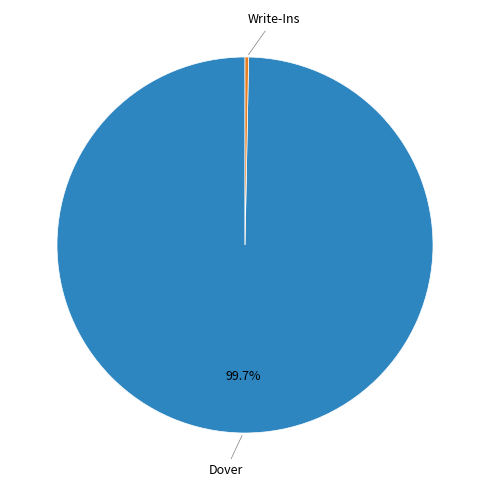

Is Dover the majority of the pie?

Yes